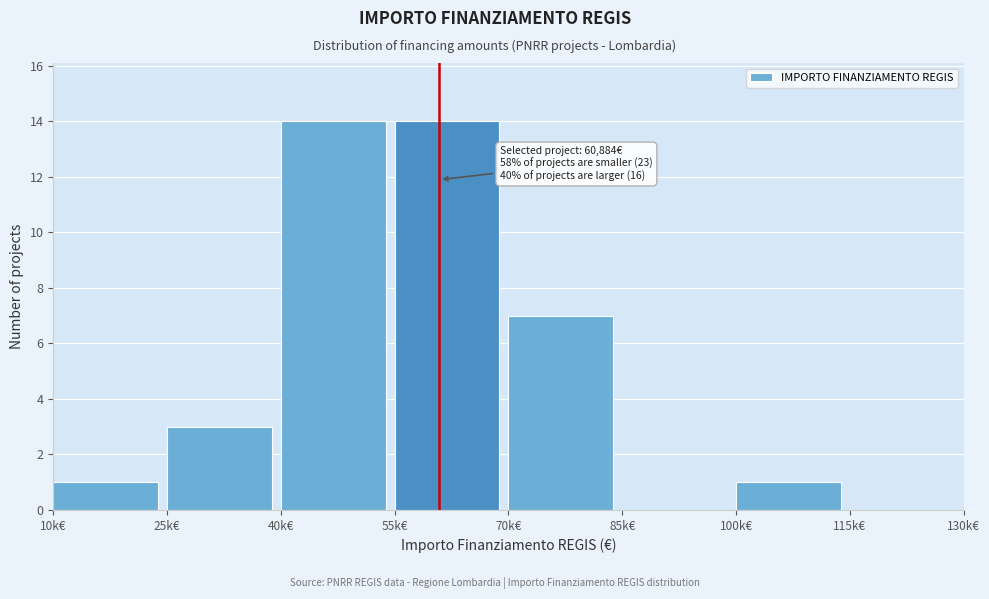

Reading right to left, transcribe all the data shown in this chart.

115k€=0	100k€=1	85k€=0	70k€=7	55k€=14	40k€=14	25k€=3	10k€=1